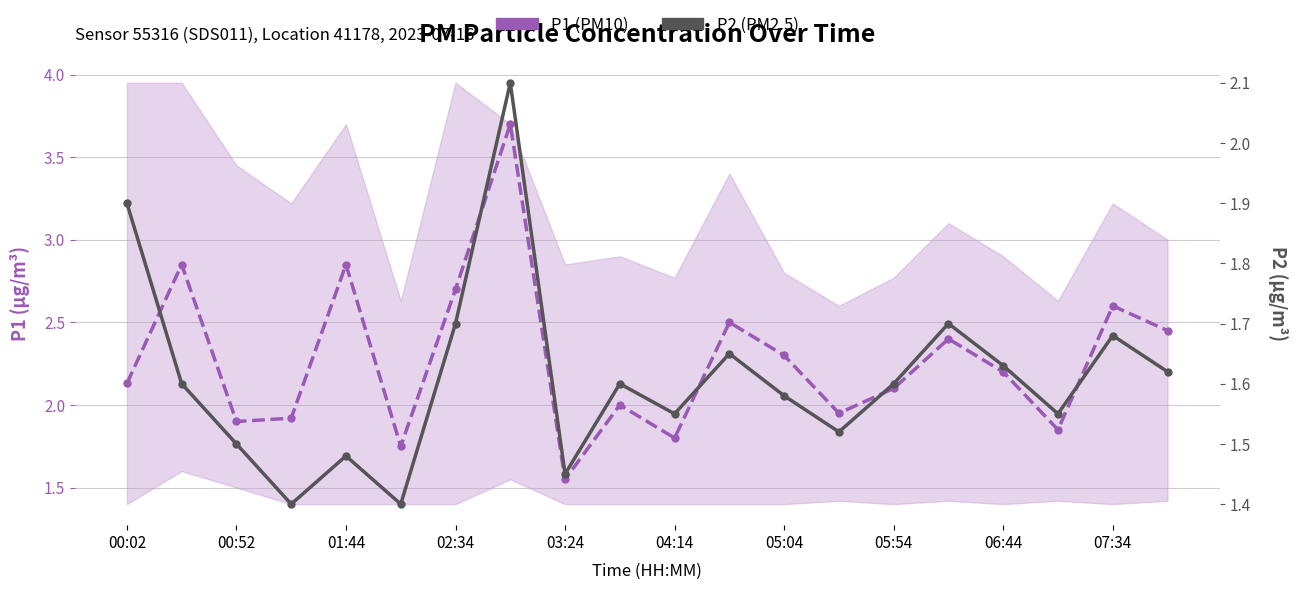

Reading left to right, transcribe all the data shown in this chart.

P1 (PM10): 2.1	2.9	1.9	1.9	2.9	1.8	2.7	3.7	1.6	2.0	1.8	2.5	2.3	1.9	2.1	2.4	2.2	1.9	2.6	2.5
P2 (PM2.5): 1.9	1.6	1.5	1.4	1.5	1.4	1.7	2.1	1.4	1.6	1.6	1.6	1.6	1.5	1.6	1.7	1.6	1.6	1.7	1.6